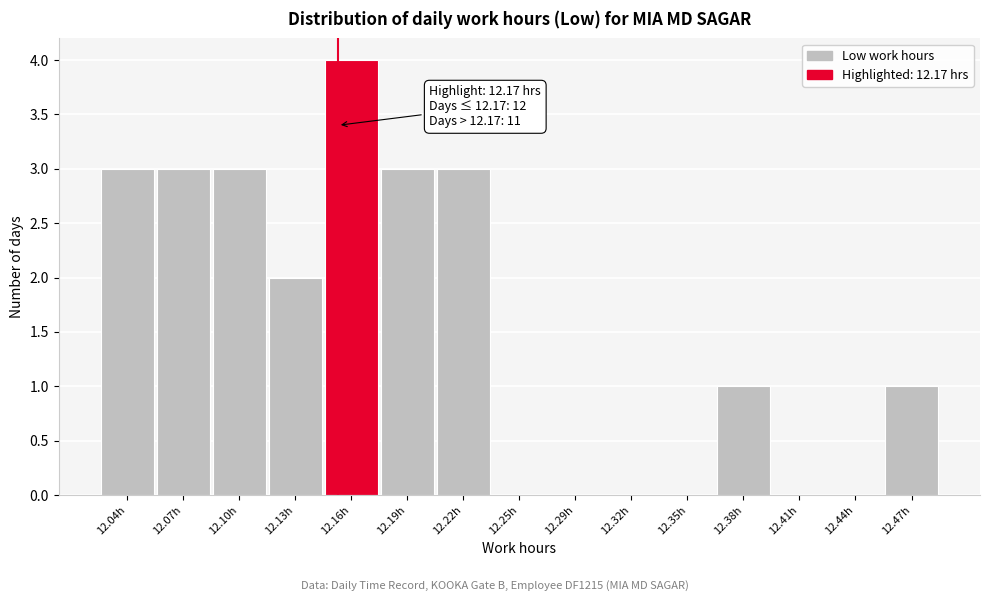

Reading left to right, what are all the values shown in this chart?

12.04h=3	12.07h=3	12.10h=3	12.13h=2	12.16h=4	12.19h=3	12.22h=3	12.25h=0	12.29h=0	12.32h=0	12.35h=0	12.38h=1	12.41h=0	12.44h=0	12.47h=1